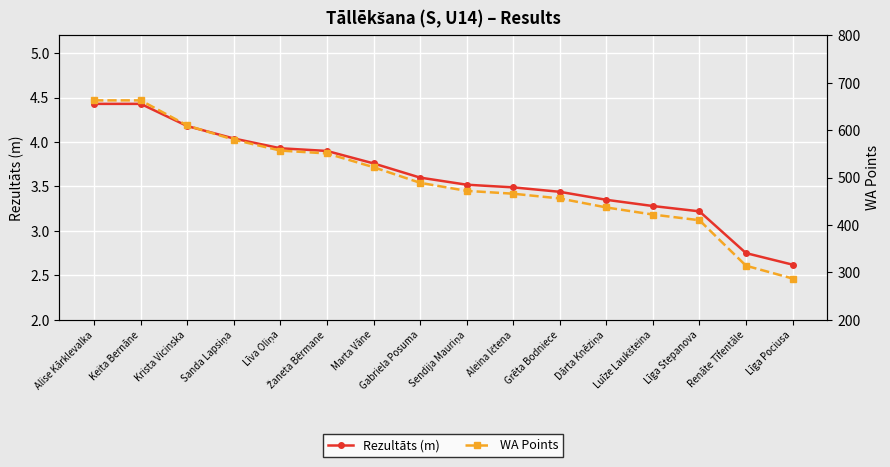

At which label does Rezultāts (m) first exceed 3?

Alise Kārklevalka